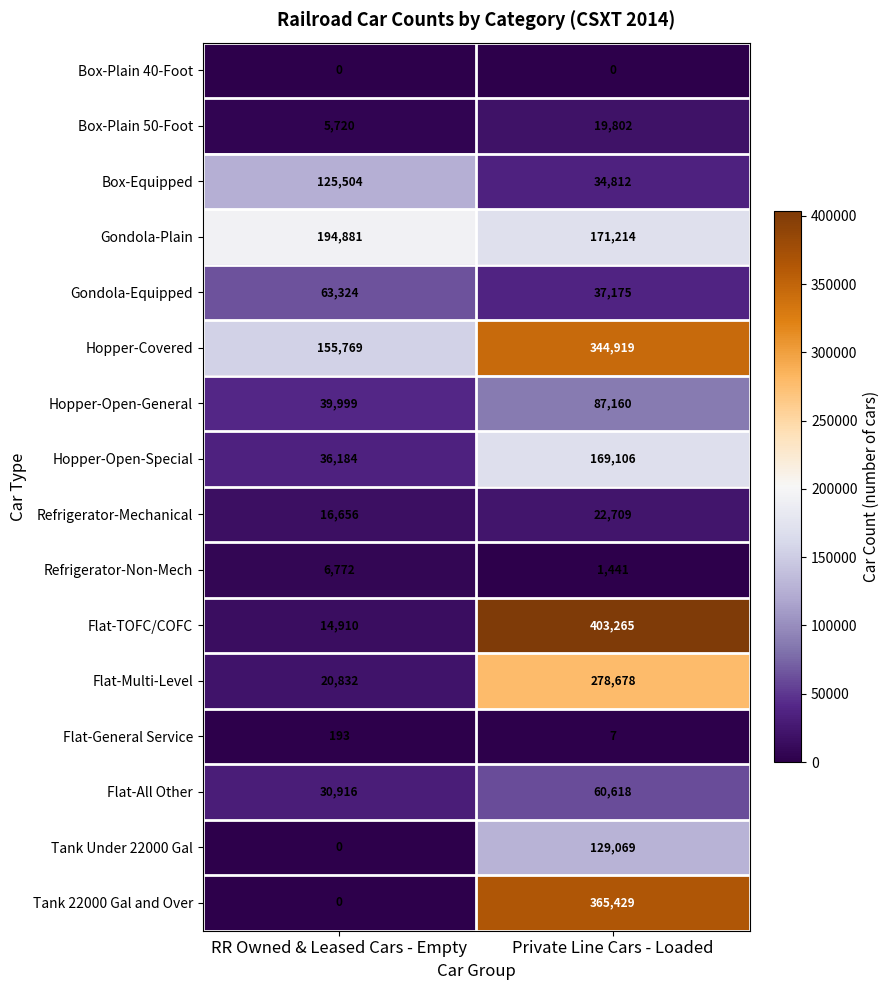

What is the approximate value of Hopper-Open-Special at RR Owned & Leased Cars - Empty, to the nearest 50?

36200